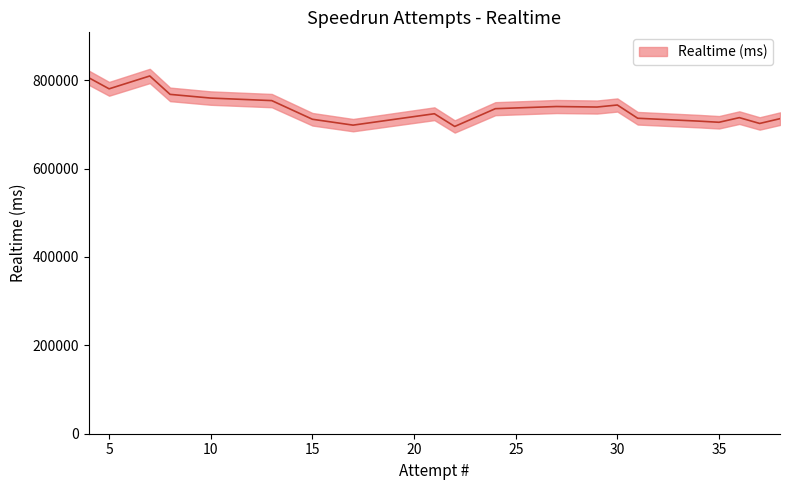

What is the difference between the maximum and minimum values?

114216